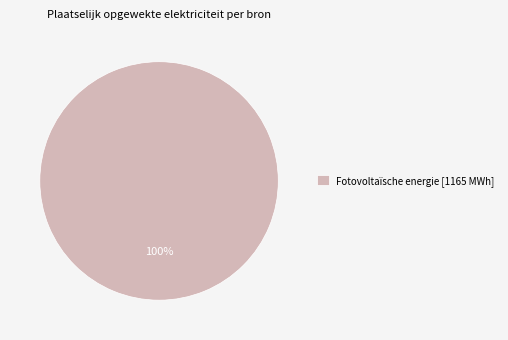

Rank the categories by value from highest to lowest.

Fotovoltaïsche energie [1165 MWh]